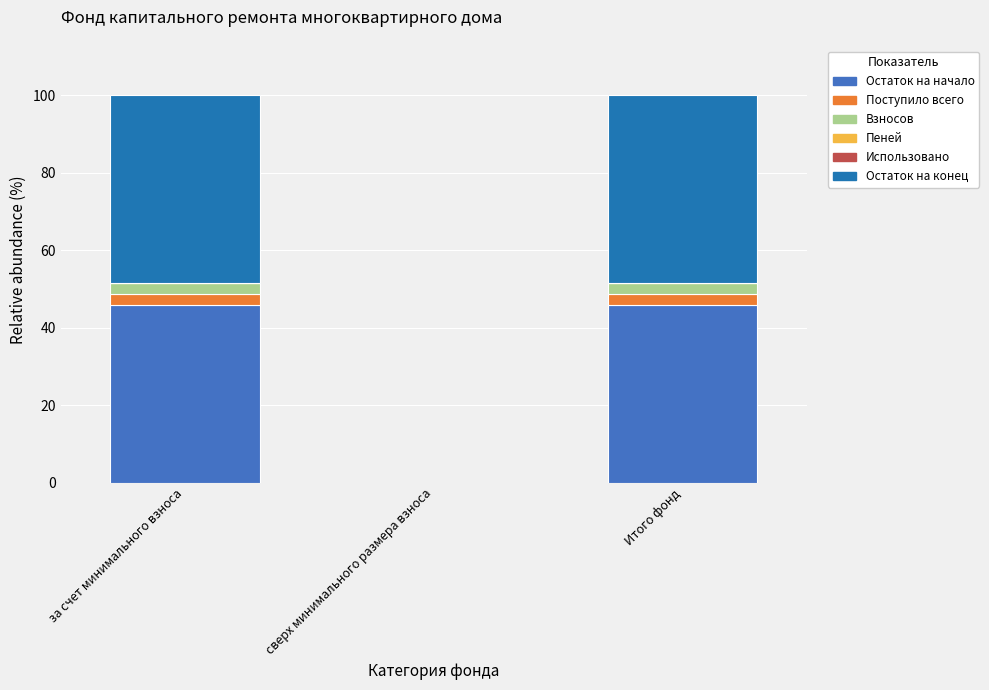

How many positive values does the Остаток на начало series have?

2